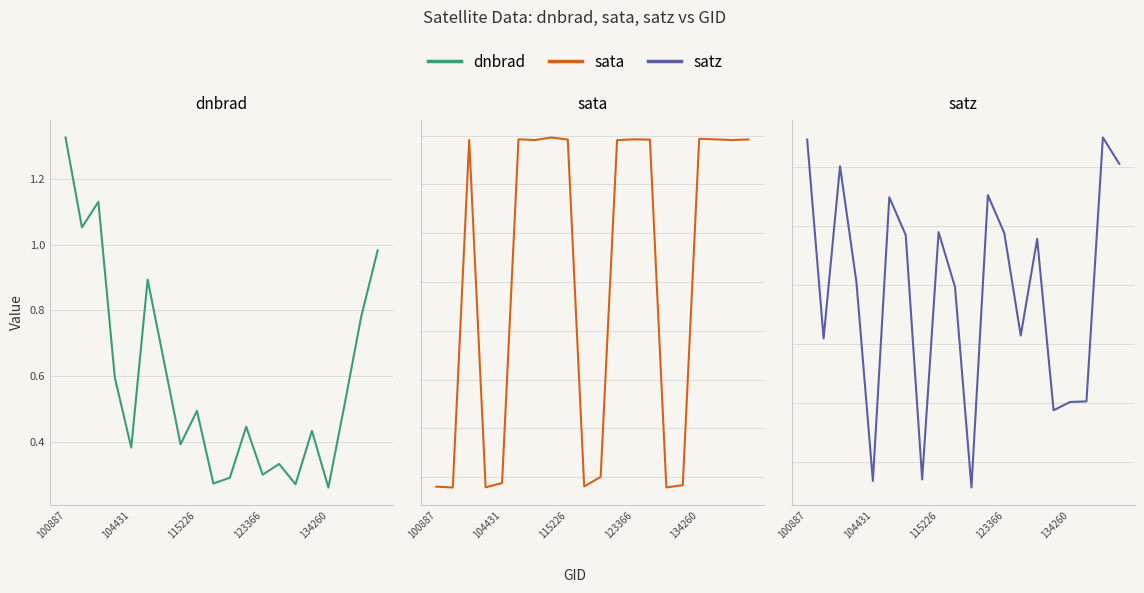

At how many categories does at least one series exceed 11?

18